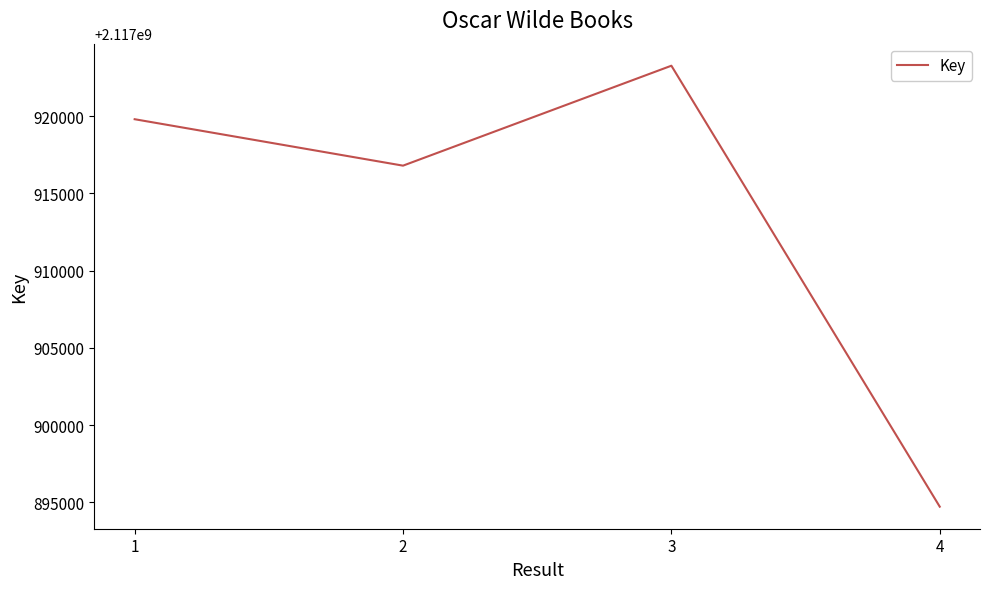

How many lines are shown in the chart?

1